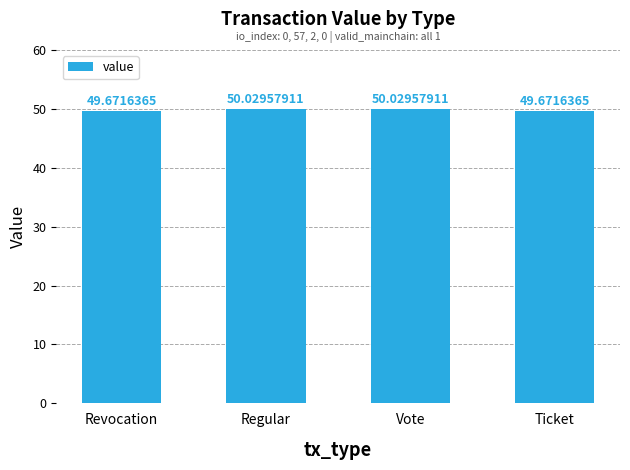

True or false: the data shows 50.0 at Regular.

True